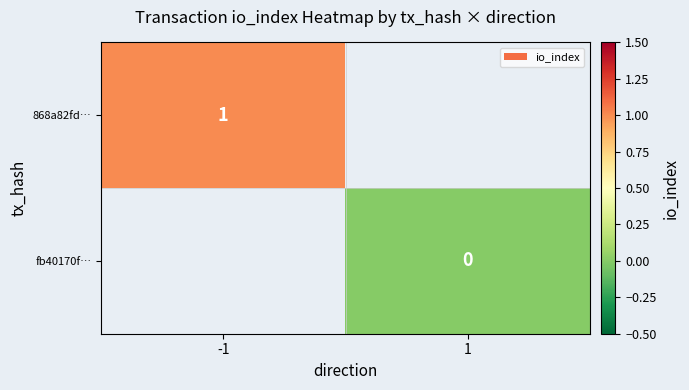

The value of 868a82fd… at -1 is 1. True or false?

True